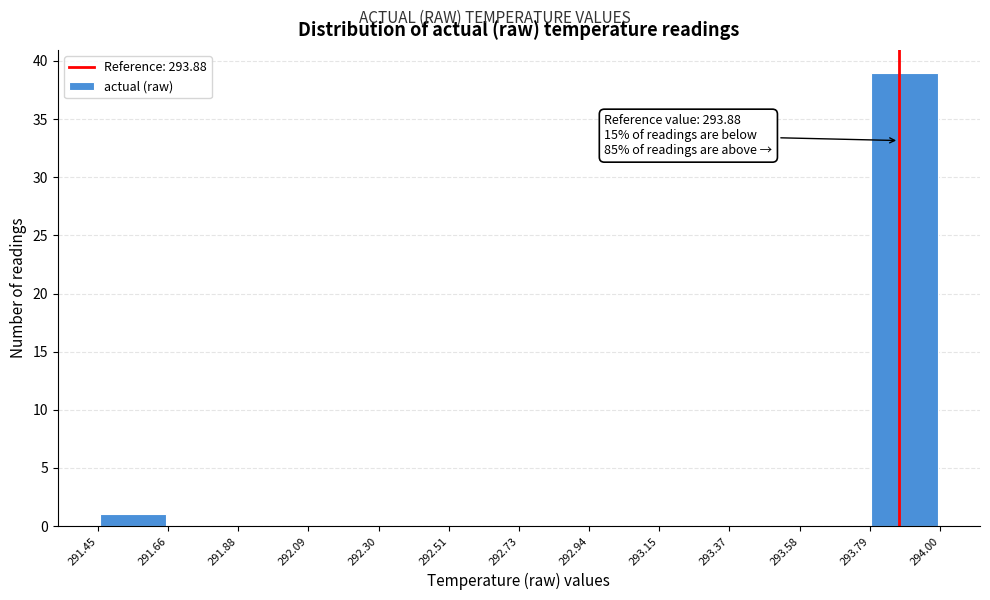

Over which range of the x-axis is the bar tallest?

293.79 to 294.00